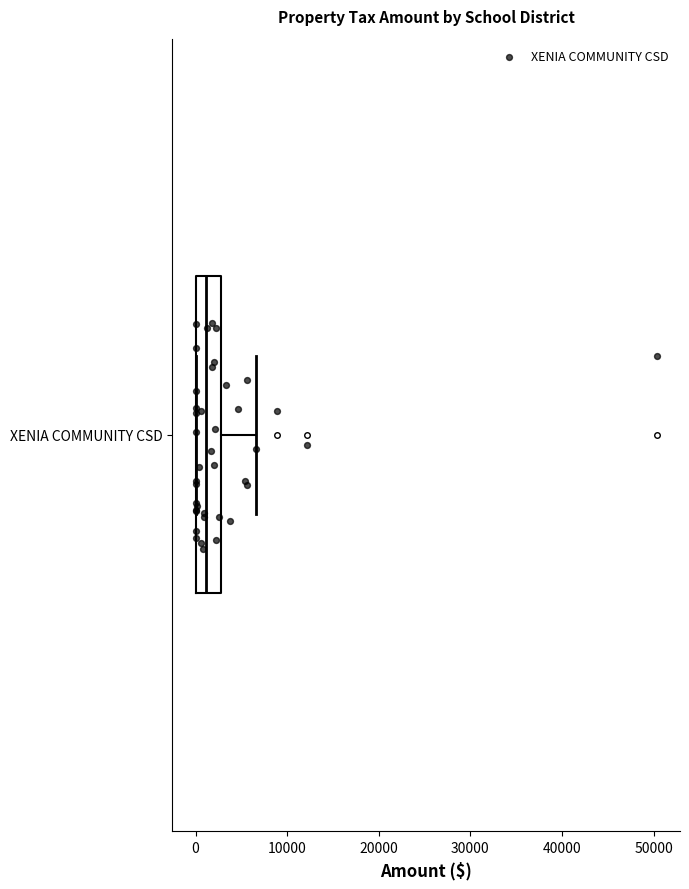

Read this box plot against the x-axis: the position of the median line, the range covered by the box, and the ends of both whiskers. The values are not printed on the chart, so give them approximately, as read against the axis.

median 1000, box 0 to 3000, whiskers 0 to 7000